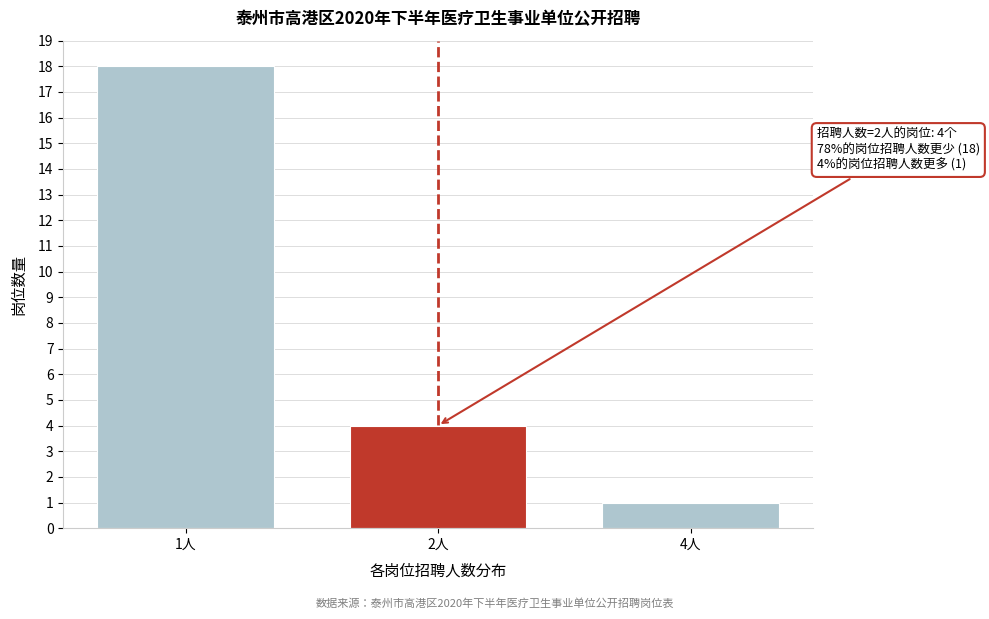

Reading right to left, what are all the values shown in this chart?

4人=1	2人=4	1人=18